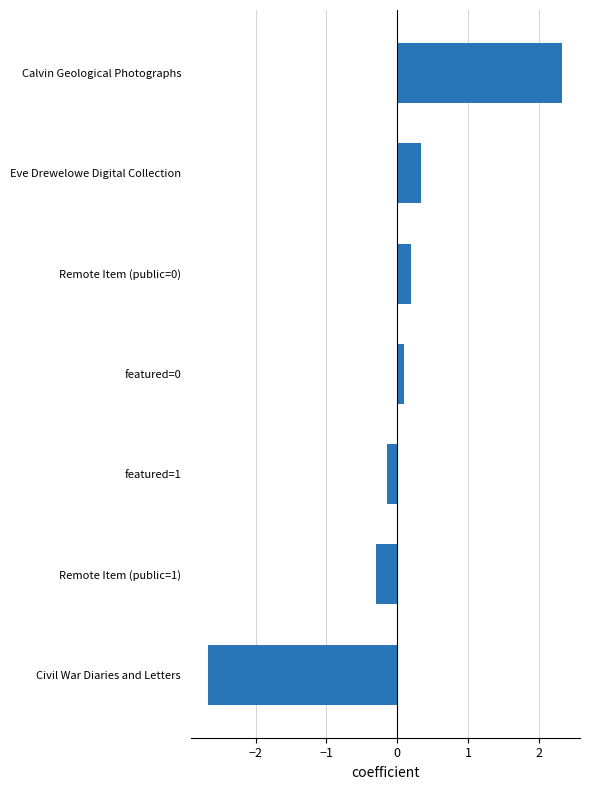

How many bars are there in total?

7